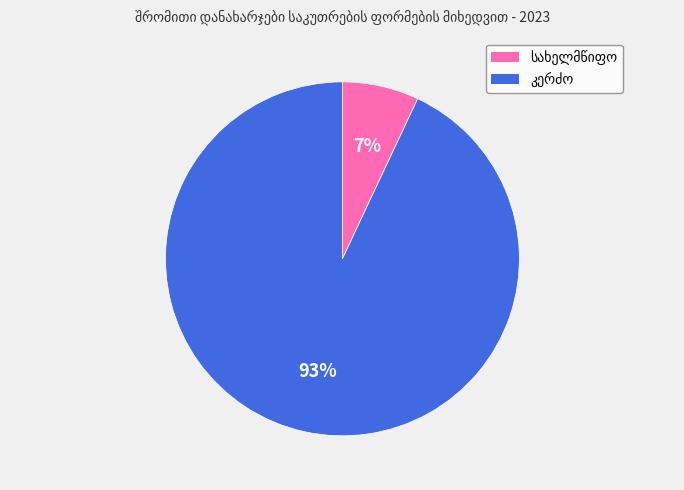

To the nearest percent, what is the average slice percentage?

50%